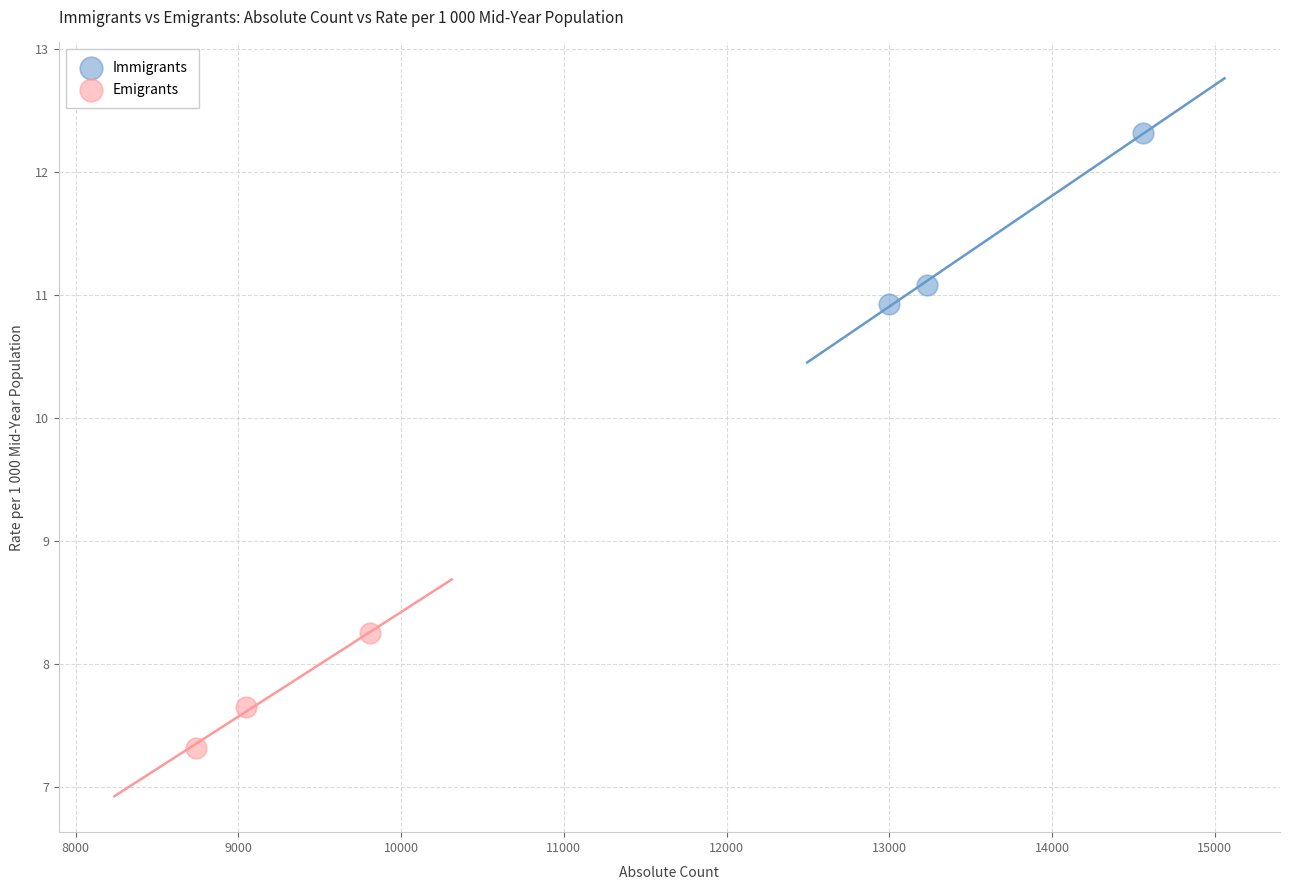

Which series contains the highest Y value?

Immigrants